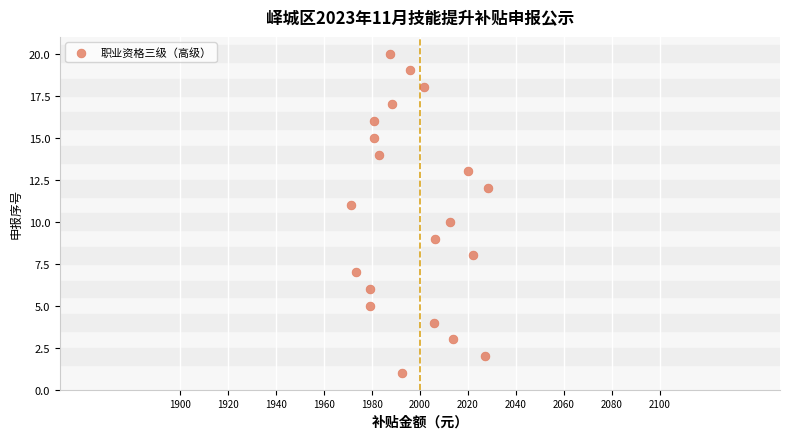

What is the range of Y values (max minus min)?

19